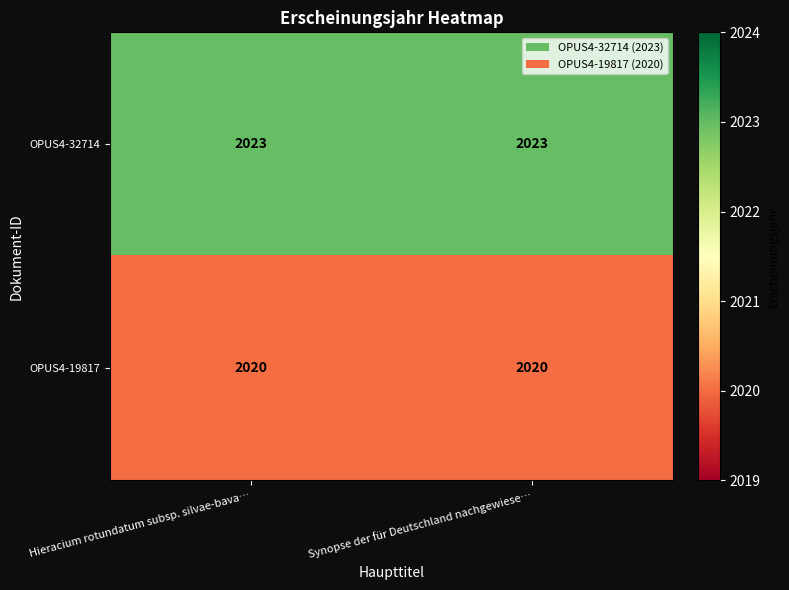

What is the sum of all OPUS4-19817 values?

4040